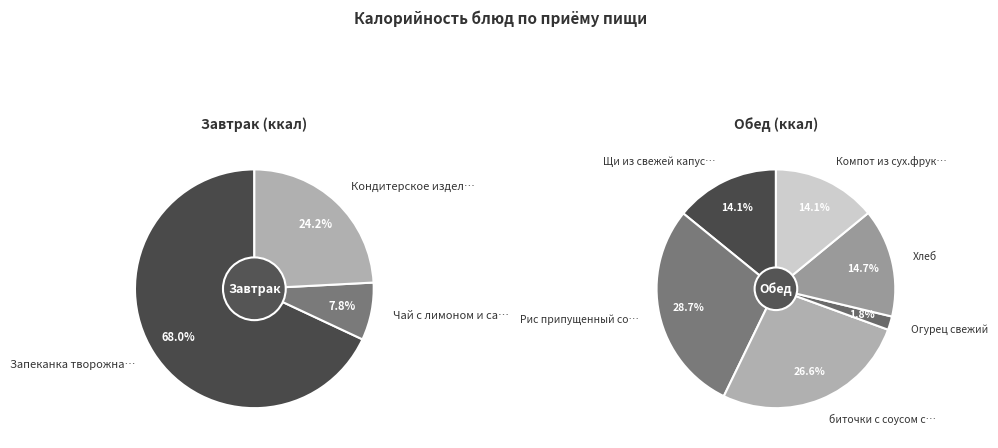

True or false: Огурец свежий accounts for 15% of the total.

False